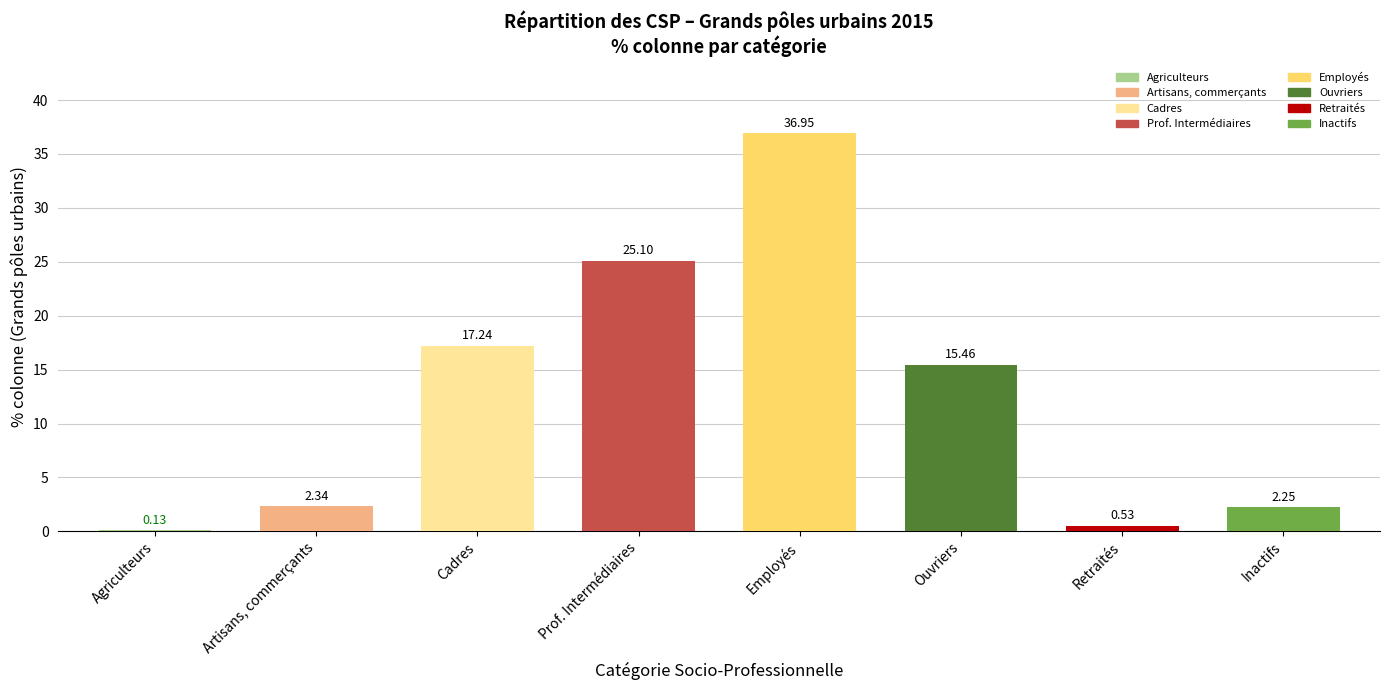

Does the chart contain stacked bars?

No